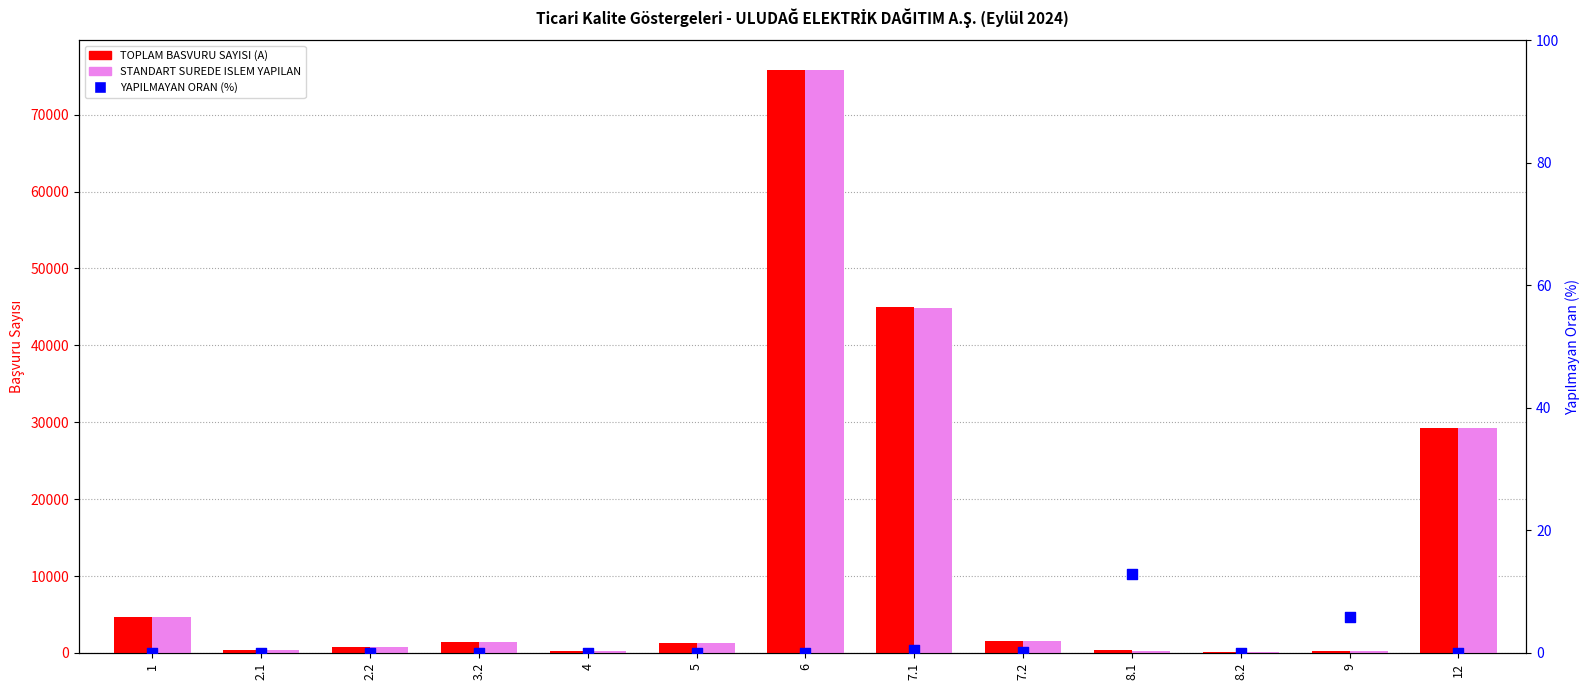

What are all the series names shown in the legend?

TOPLAM BASVURU SAYISI (A), STANDART SUREDE ISLEM YAPILAN, YAPILMAYAN ORAN (%)